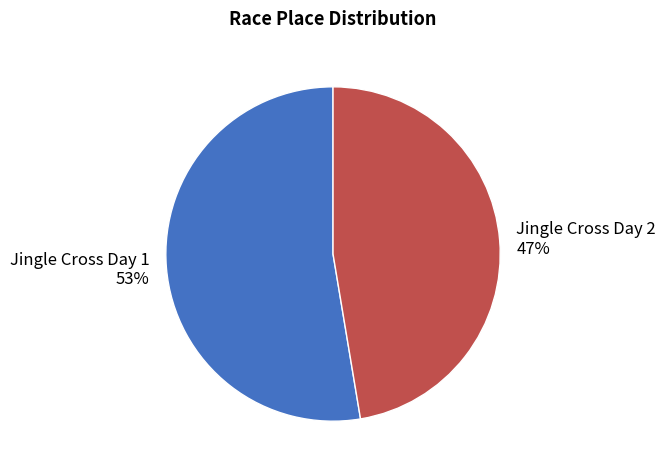

To the nearest percent, what is the combined percentage of Jingle Cross Day 2 and Jingle Cross Day 1?

100%